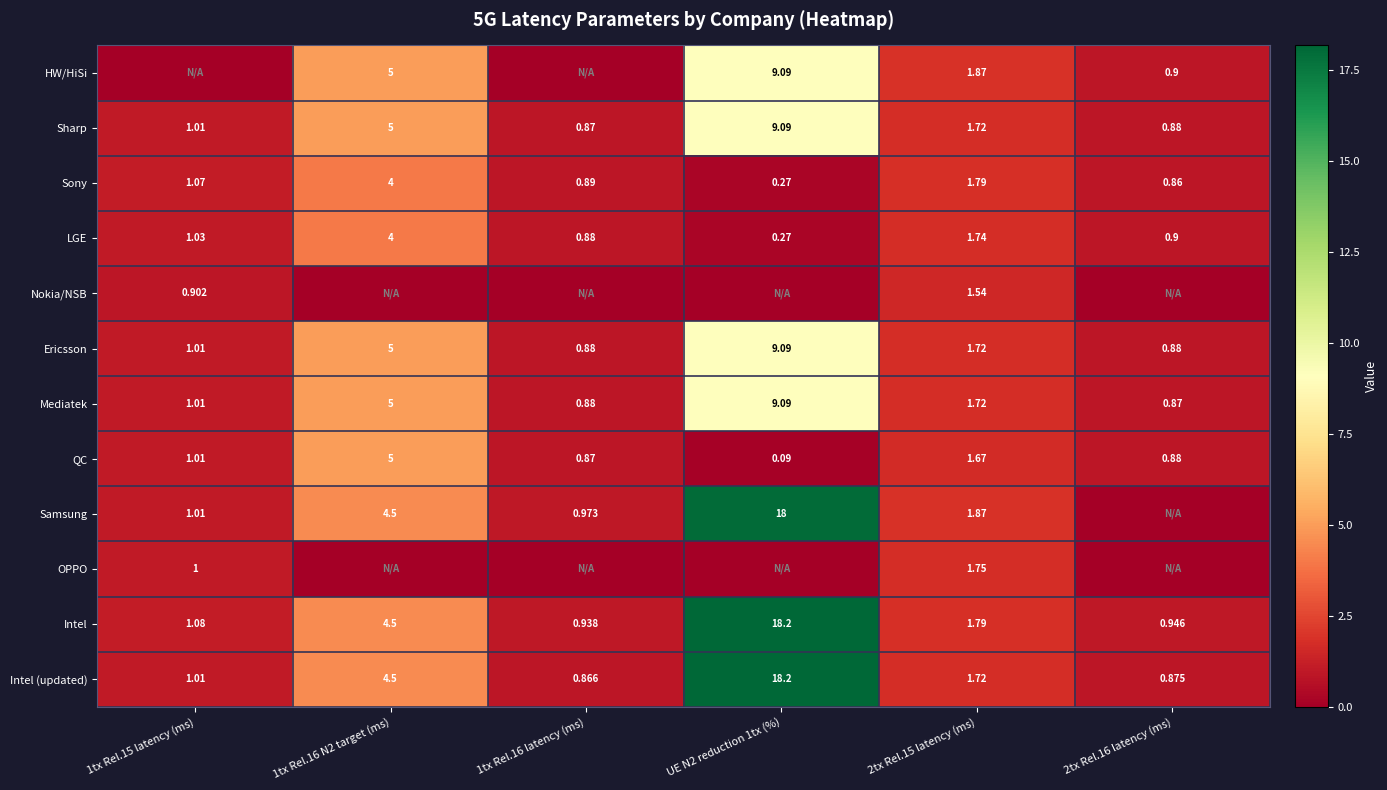

How many values in the QC series exceed 1?

3